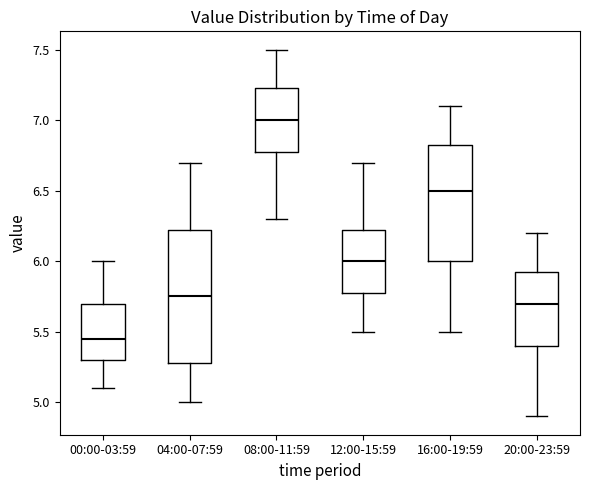

Where is the upper edge of the box for 00:00-03:59 on the y-axis? The values are not printed on the chart, so give them approximately, as read against the axis.

5.70